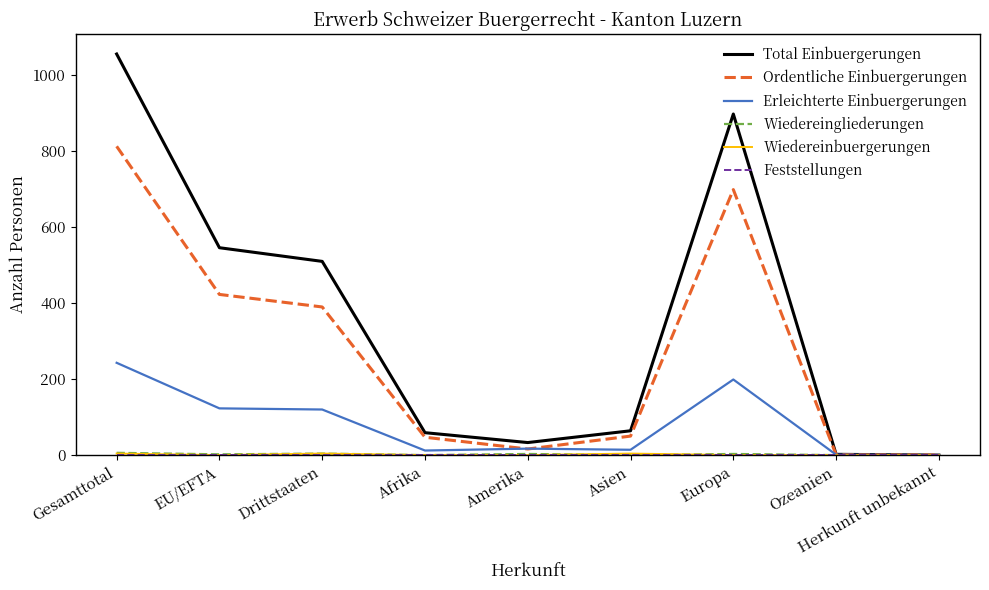

What is the greatest value displayed?

1056